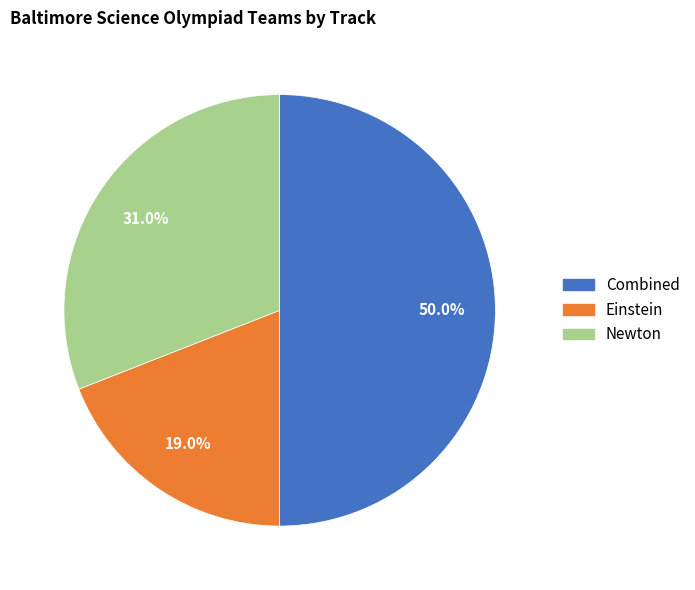

What percentage do Combined and Newton together represent?

81.0%